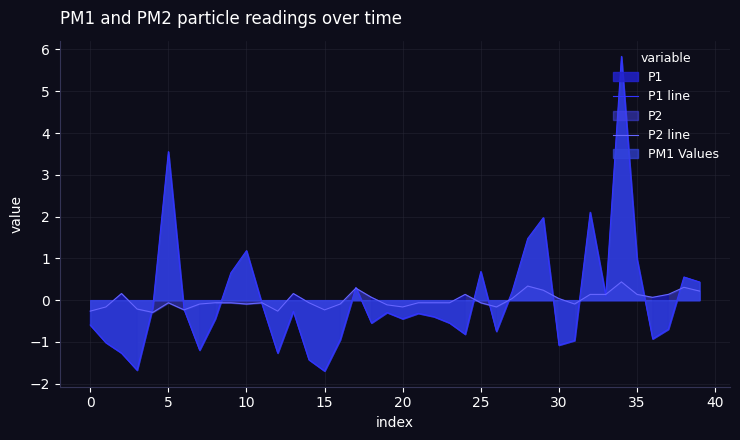

True or false: P1 line has a value of 1.0 at 35.

True